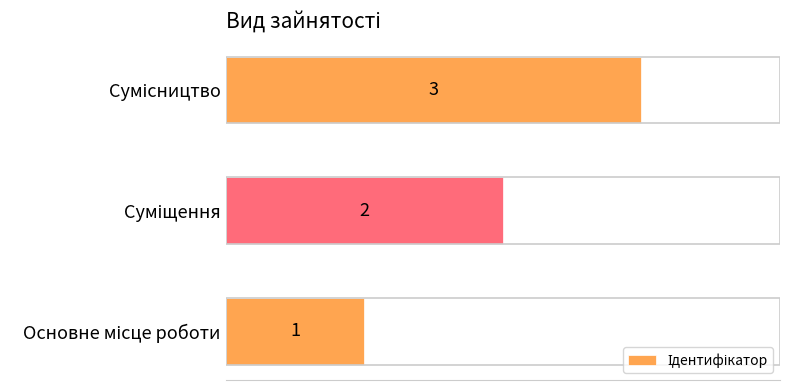

What is the greatest value displayed?

3